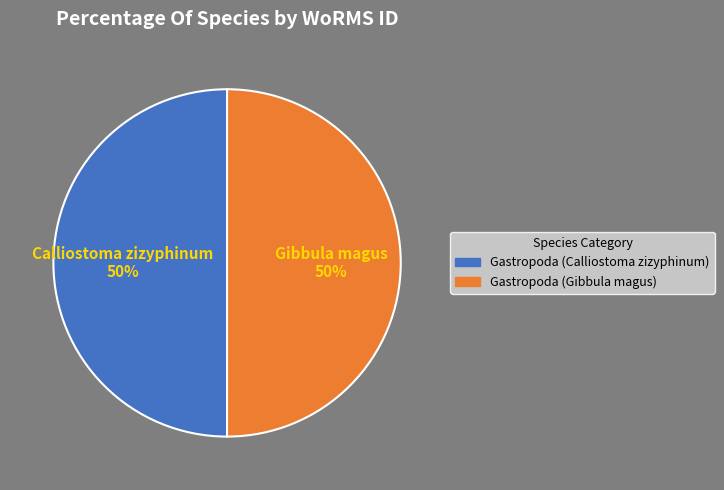

To the nearest percent, what percentage of the pie is Gastropoda (Calliostoma zizyphinum)?

50%